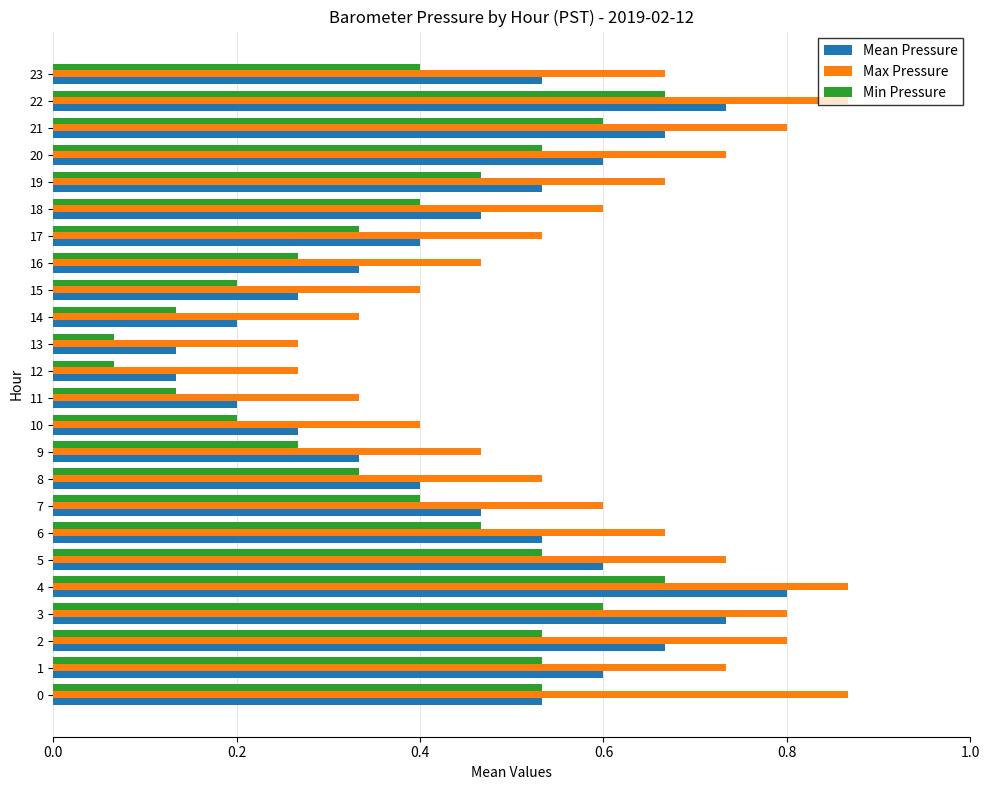

At which category is the sum across all series the highest?

4